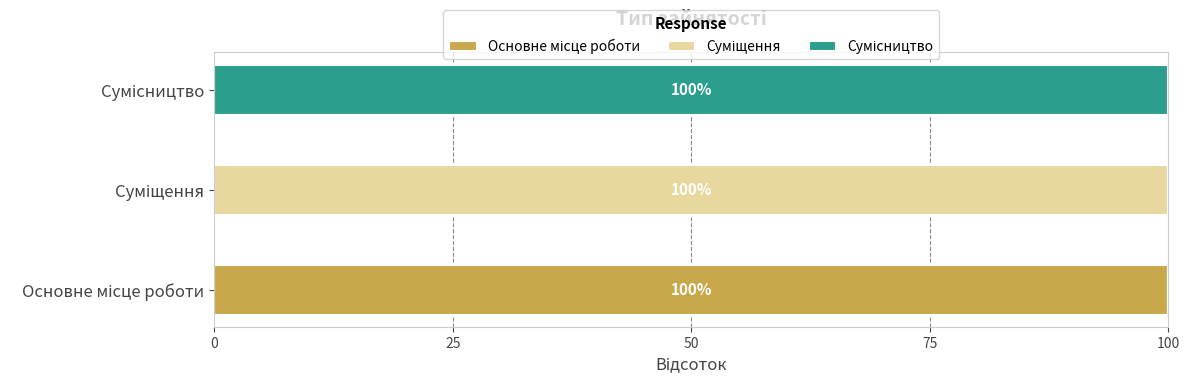

How many categories are shown in the chart?

3